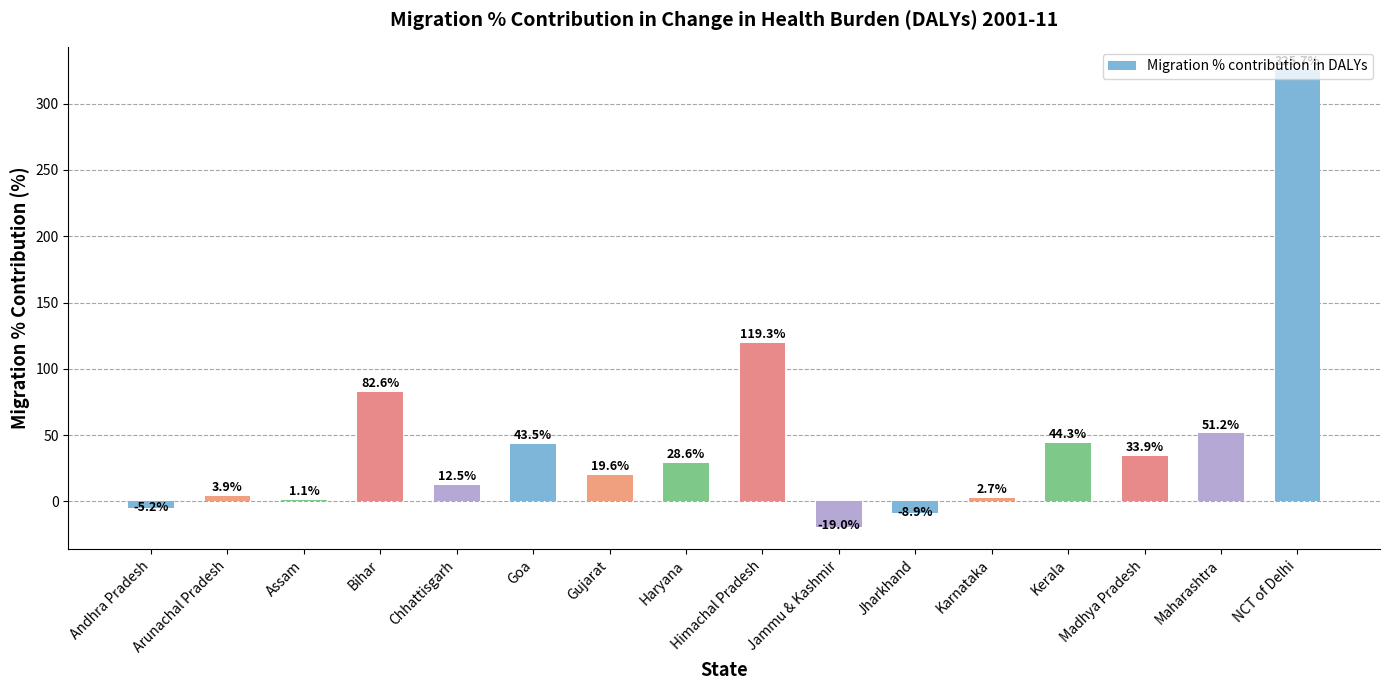

How many categories are shown in the chart?

16